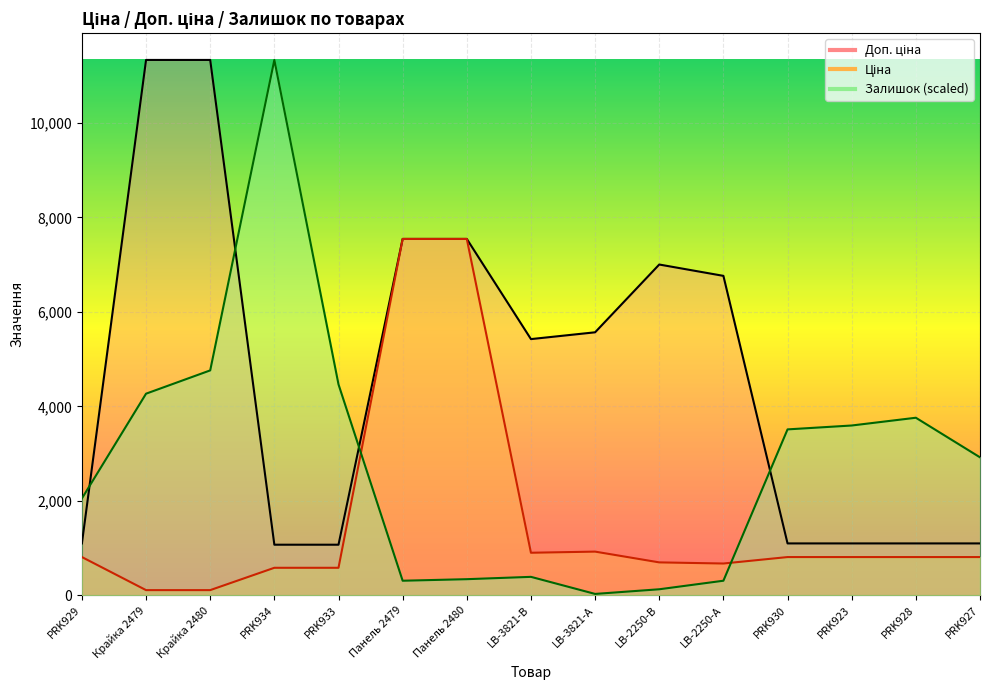

Reading left to right, list all the values displayed in this chart.

Ціна: 813.0	113.3	113.3	586.0	586.0	7545.9	7545.9	904.3	928.3	700.4	676.4	813.0	813.0	813.0	813.0
Доп. ціна: 1101.8	11334.0	11334.0	1074.5	1074.5	7545.9	7545.9	5425.9	5569.9	7004.3	6764.4	1101.8	1101.8	1101.8	1101.8
Залишок: 2053.3	4270.8	4763.6	11334.0	4467.9	312.1	344.9	394.2	32.9	131.4	312.1	3515.2	3597.3	3761.6	2923.8